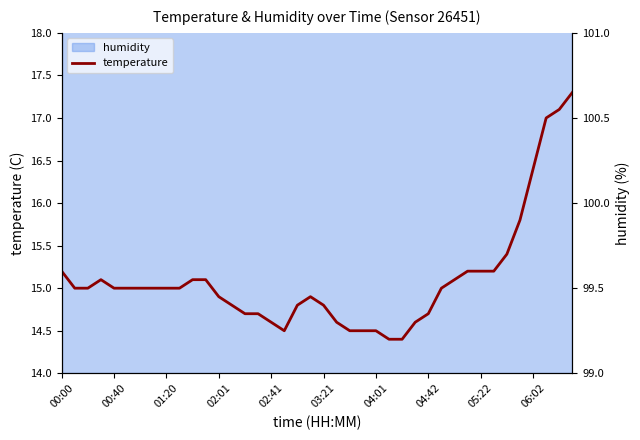

Reading right to left, list all the values displayed in this chart.

17.3	17.1	17.0	16.4	15.8	15.4	15.2	15.2	15.2	15.1	15.0	14.7	14.6	14.4	14.4	14.5	14.5	14.5	14.6	14.8	14.9	14.8	14.5	14.6	14.7	14.7	14.8	14.9	15.1	15.1	15.0	15.0	15.0	15.0	15.0	15.0	15.1	15.0	15.0	15.2